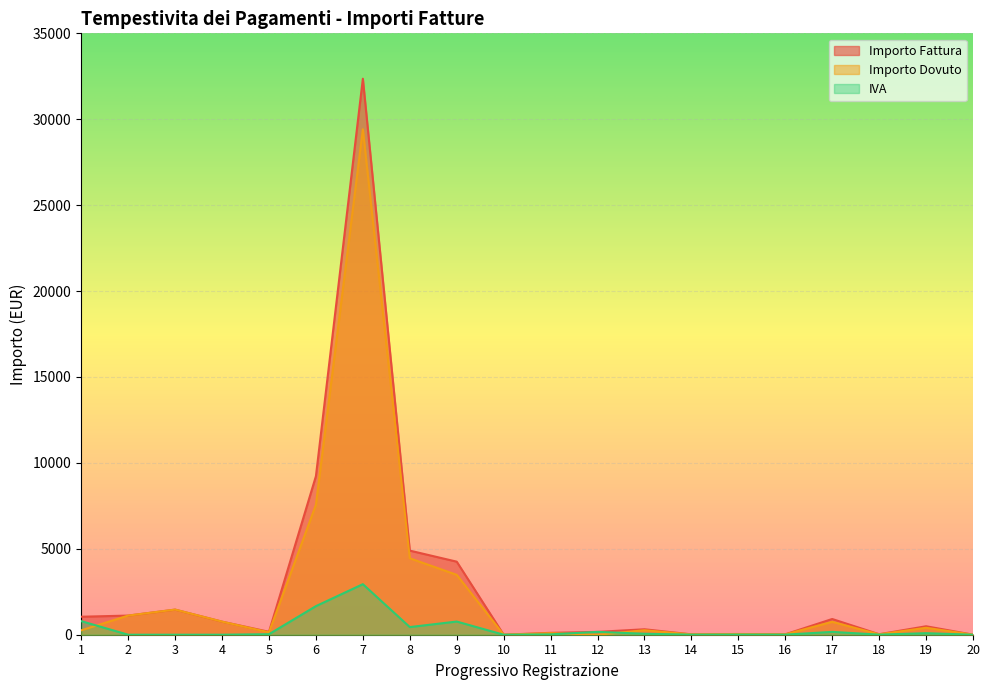

What is the value of the Importo Dovuto point at the 1st from the left?

256.3